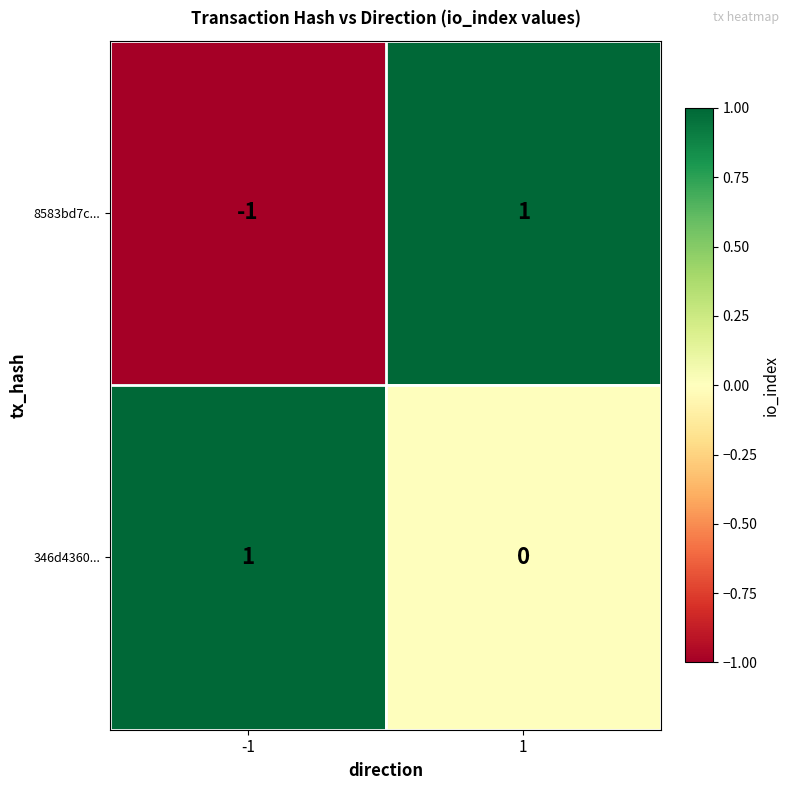

The value of 8583bd7c... at 1 is 2. True or false?

False